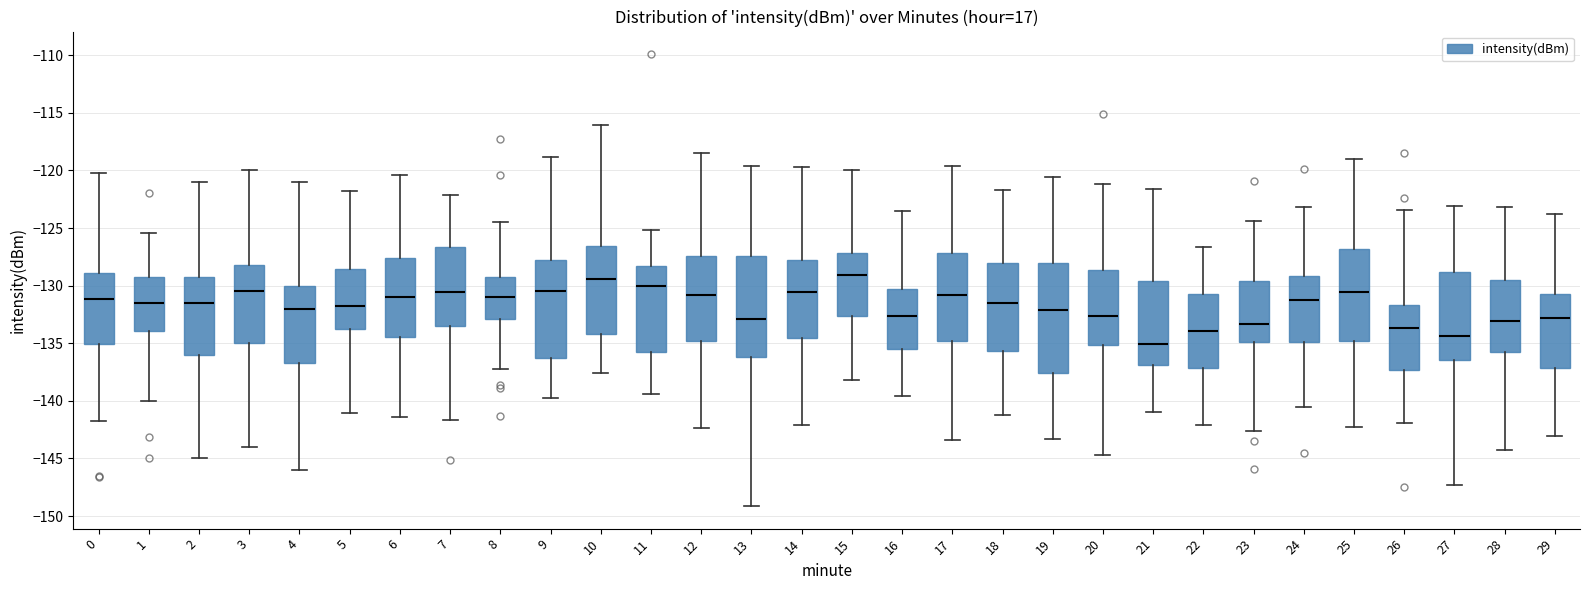

Where is the lower edge of the box at x = 0 on the y-axis? The values are not printed on the chart, so give them approximately, as read against the axis.

-135.0